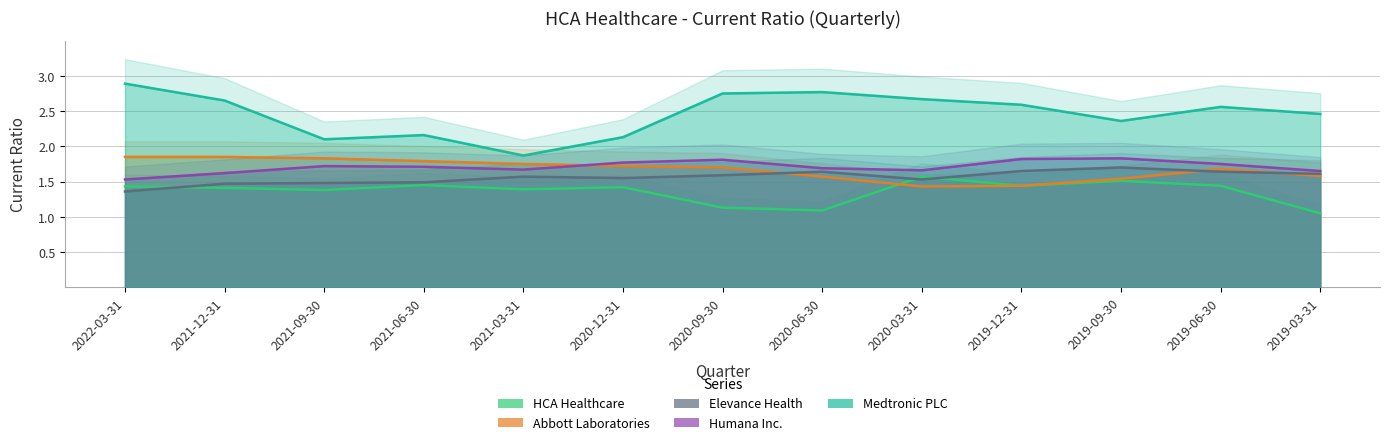

True or false: Elevance Health has a value of 0.8 at 2019-12-31.

False